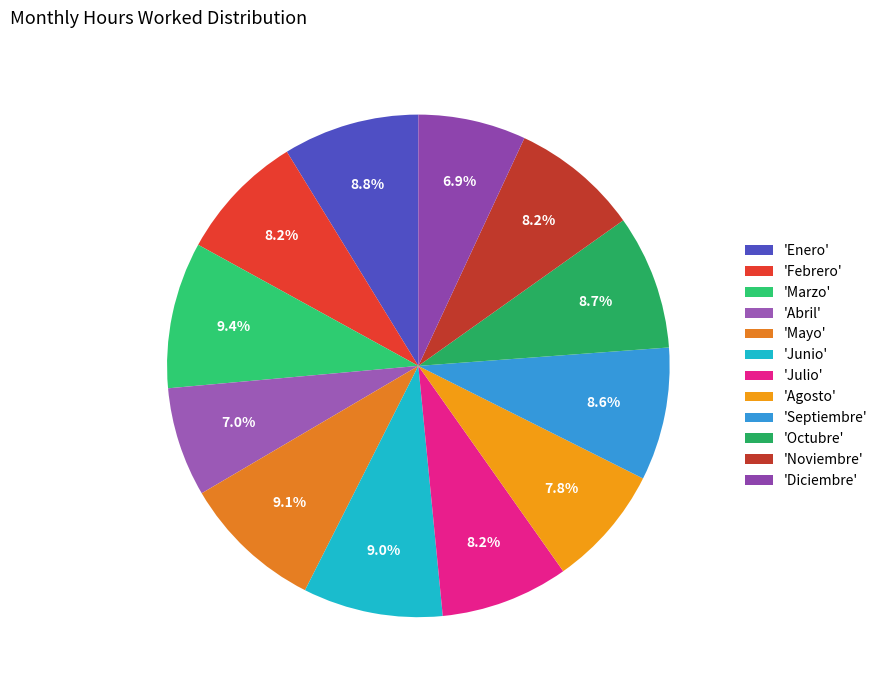

How many slices are in this pie chart?

12